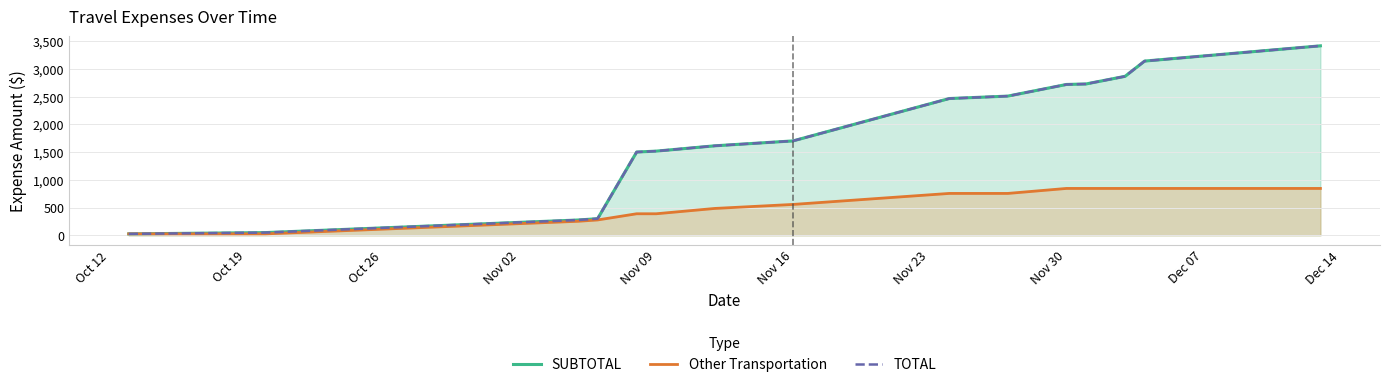

True or false: Other Transportation and TOTAL cross at least once.

False